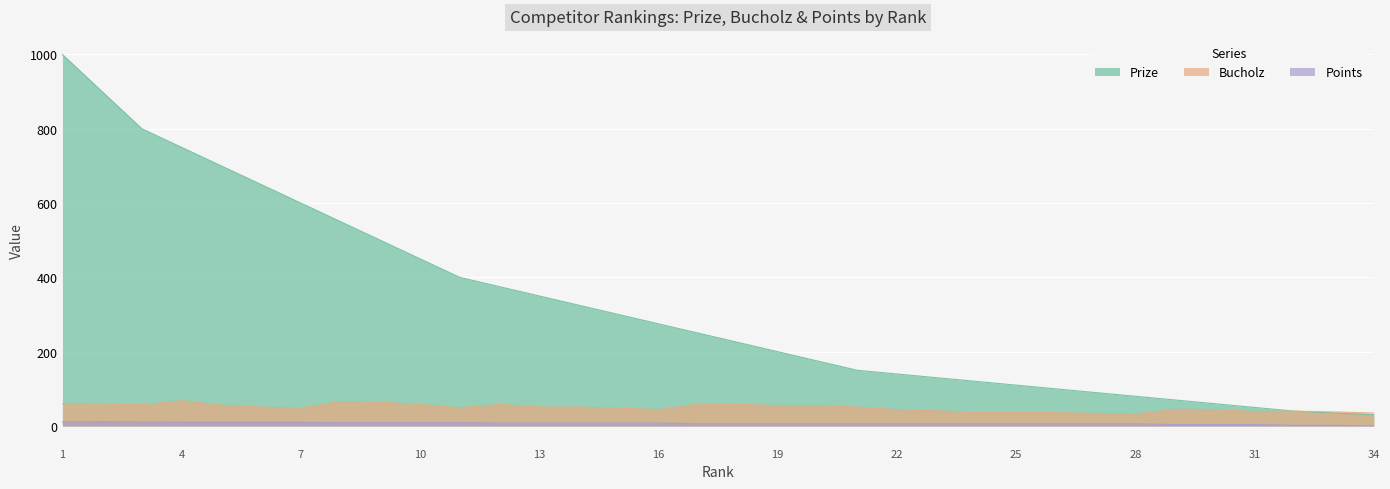

List the series in order of their peak value, lowest first.

Points, Bucholz, Prize